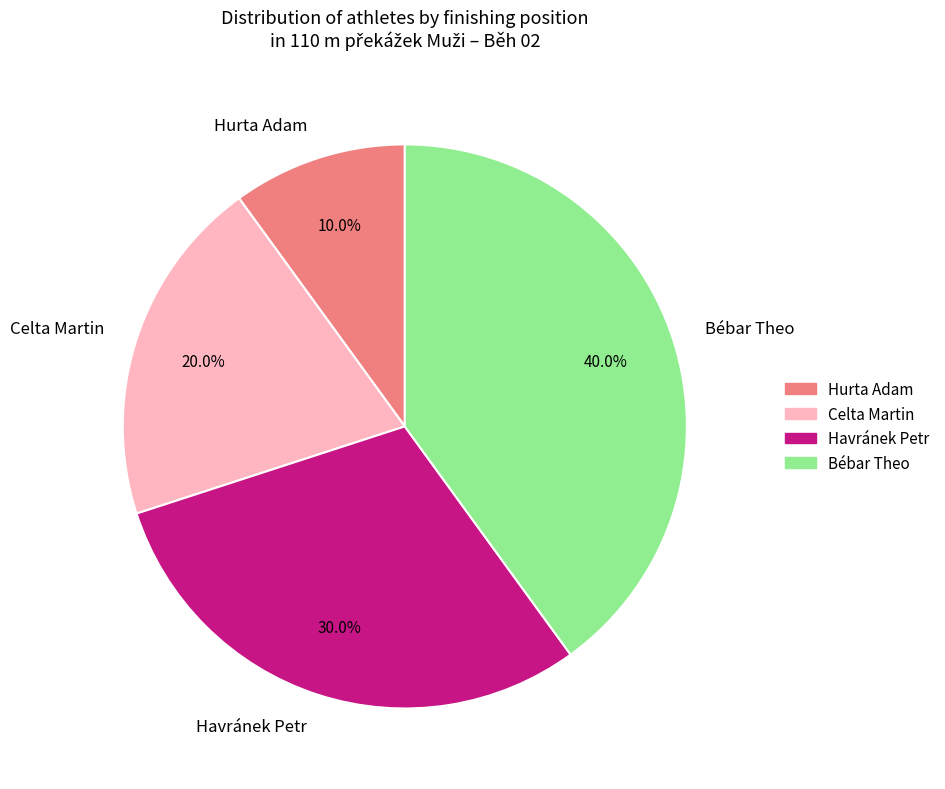

Is there a majority slice in this chart?

No